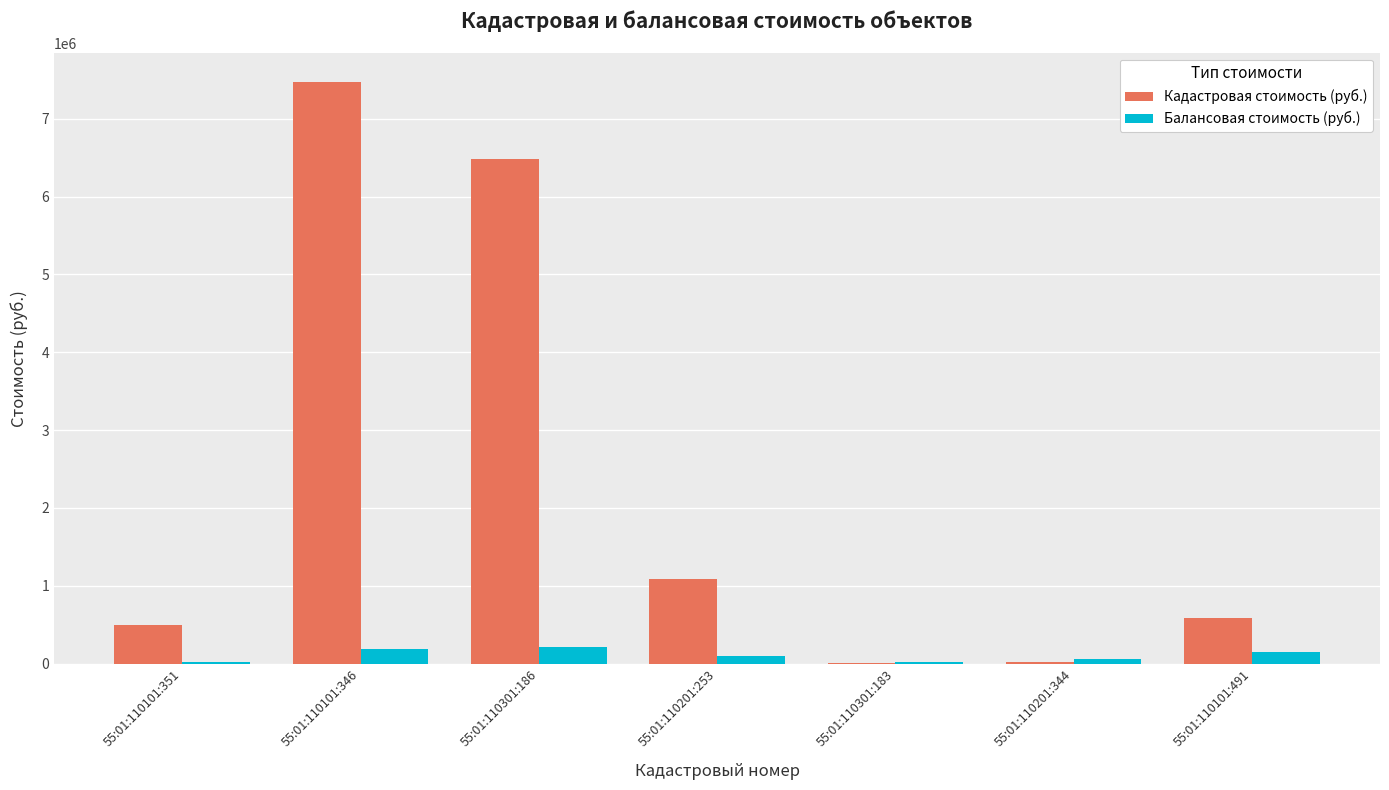

What is the greatest value displayed?

7475029.8